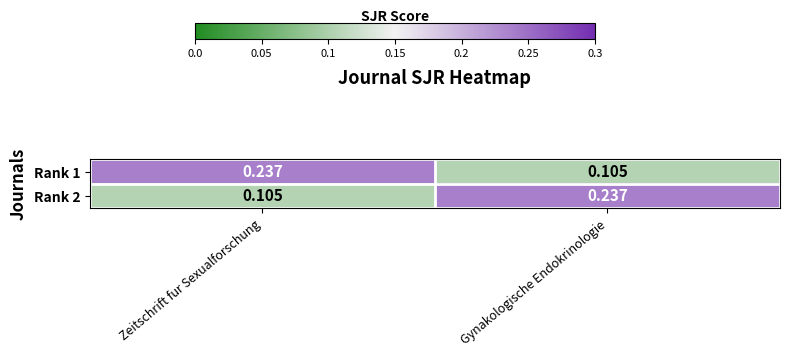

Where is Rank 1 nearest to the value 0?

Gynakologische Endokrinologie